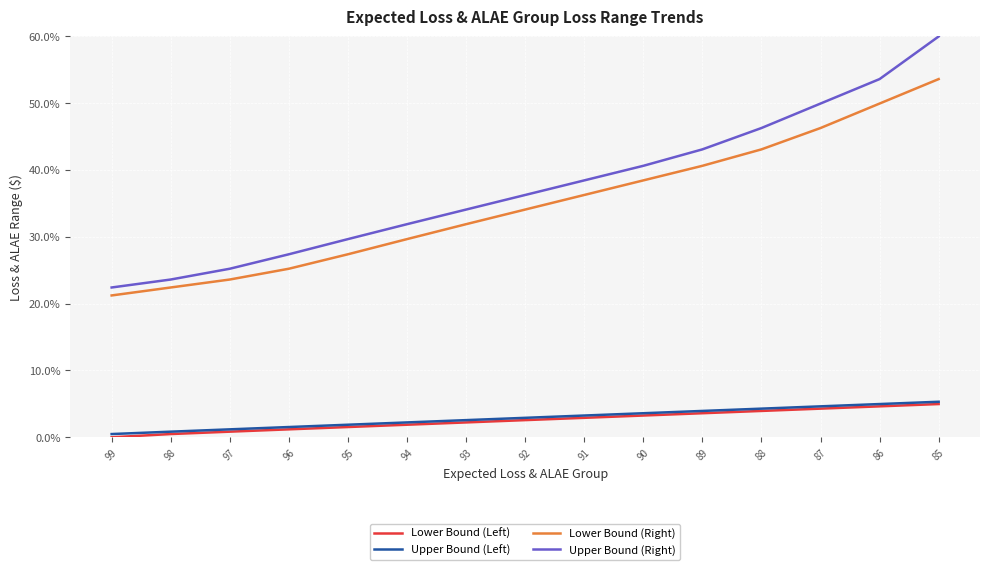

True or false: Upper Bound (Left) and Upper Bound (Right) intersect in this chart.

False